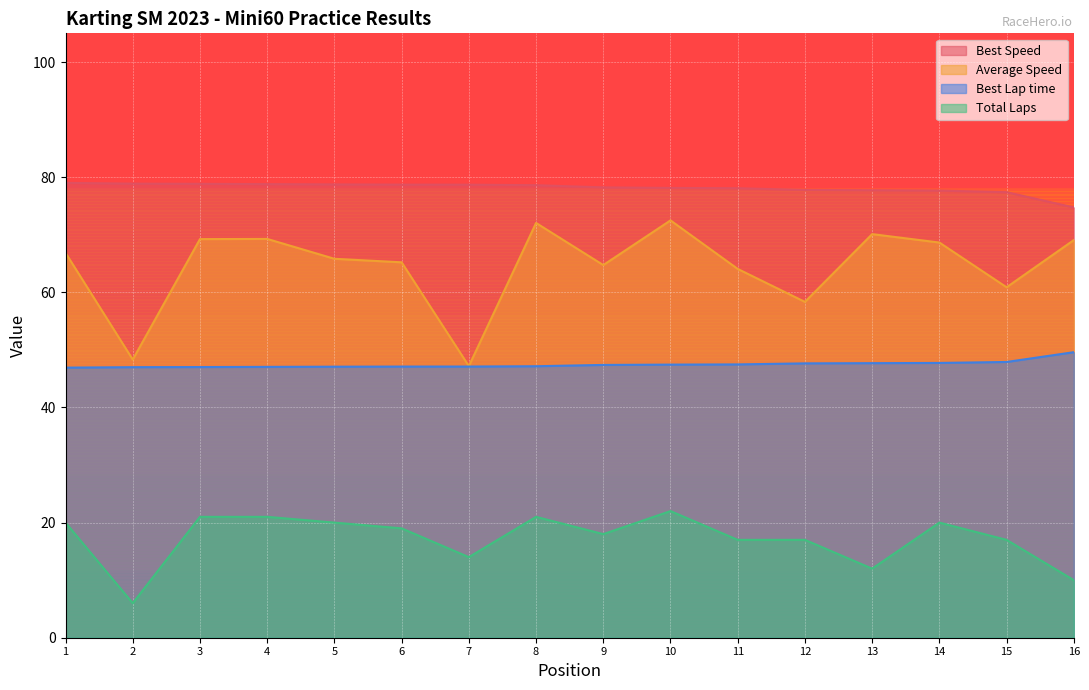

What is the sum of the Average Speed values at 10 and 7?

119.7